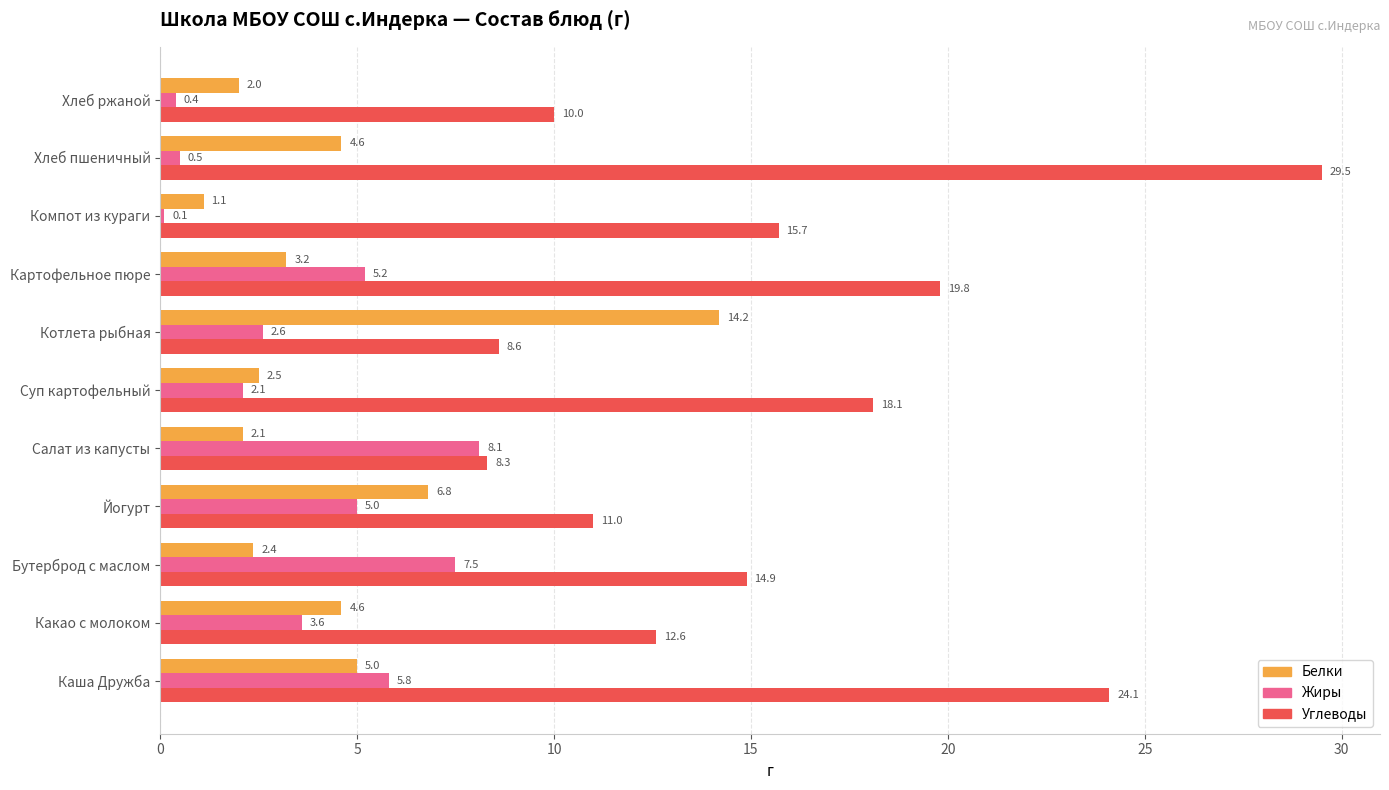

What is the difference between the maximum and minimum values in the Жиры series?

8.0